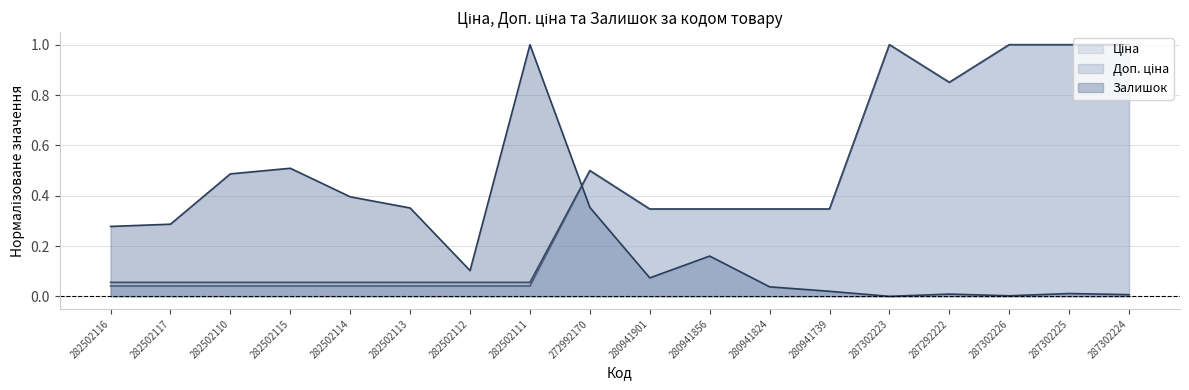

True or false: Доп. ціна and Ціна intersect in this chart.

False